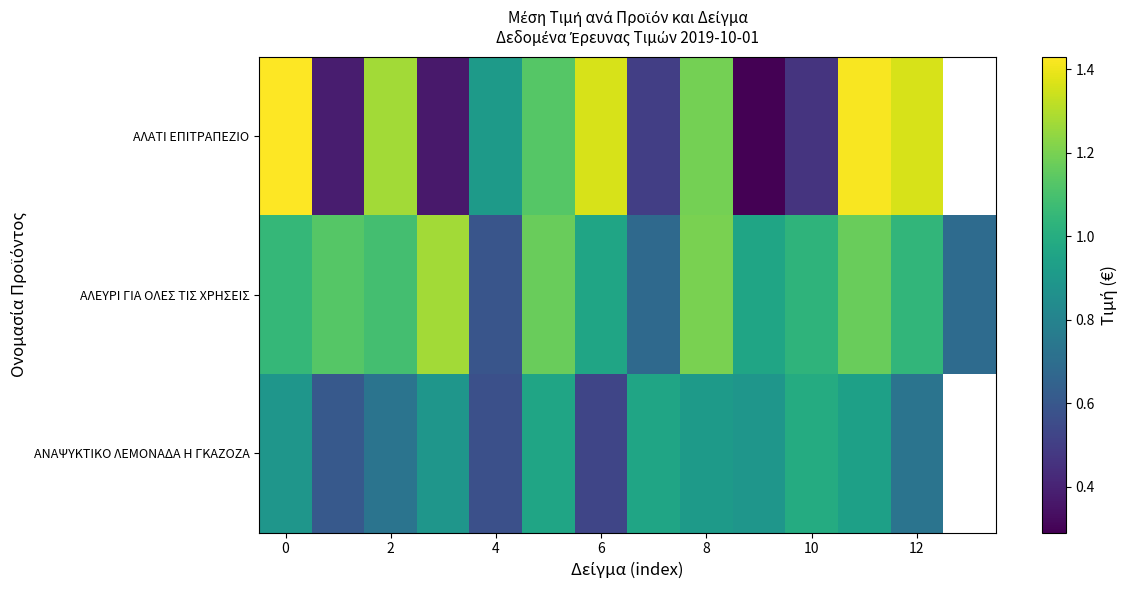

Which series has the widest spread of values?

ΑΛΑΤΙ ΕΠΙΤΡΑΠΕΖΙΟ